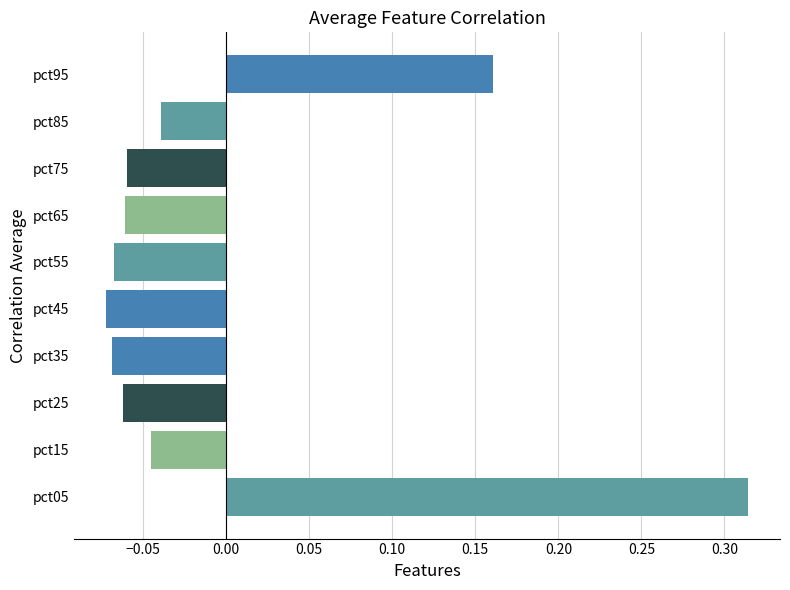

How many values are below 0?

8